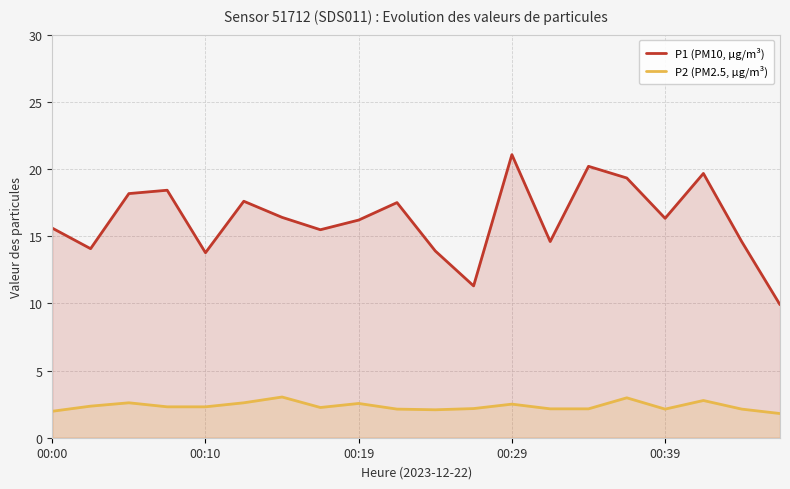

Which series has the largest range (max minus min)?

P1 (PM10, µg/m³)